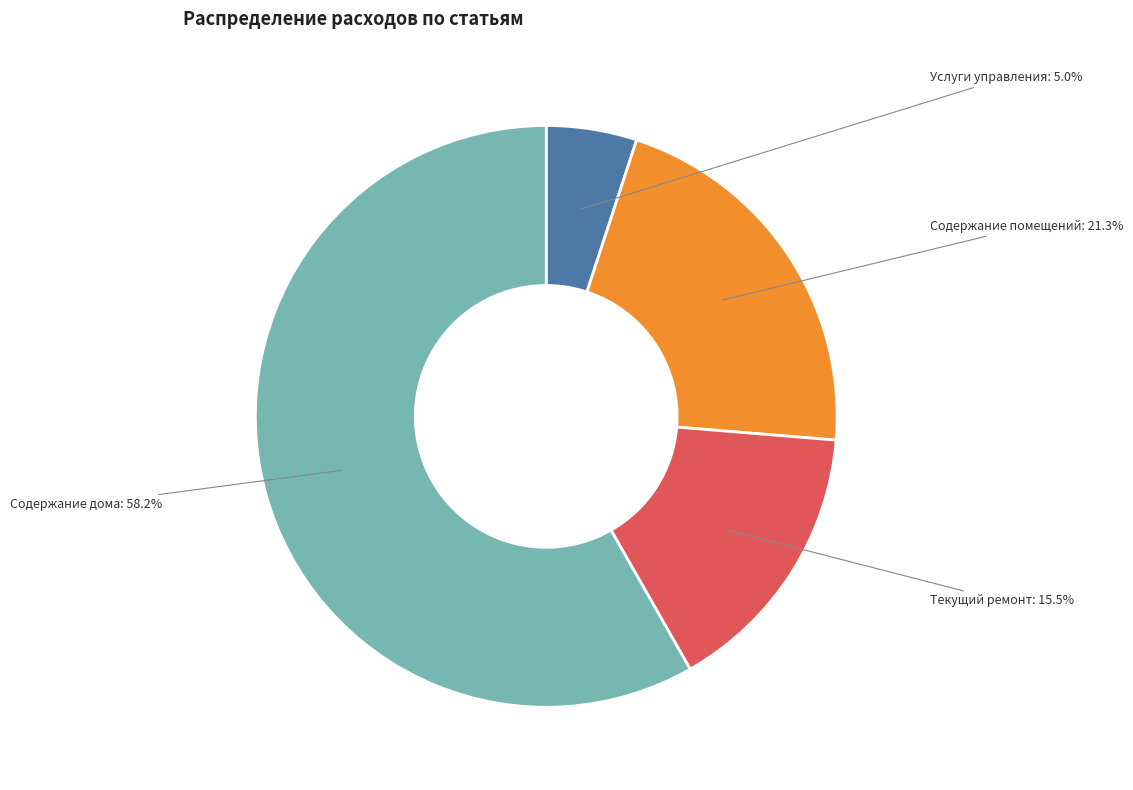

Which has a higher value, Услуги управления or Текущий ремонт?

Текущий ремонт